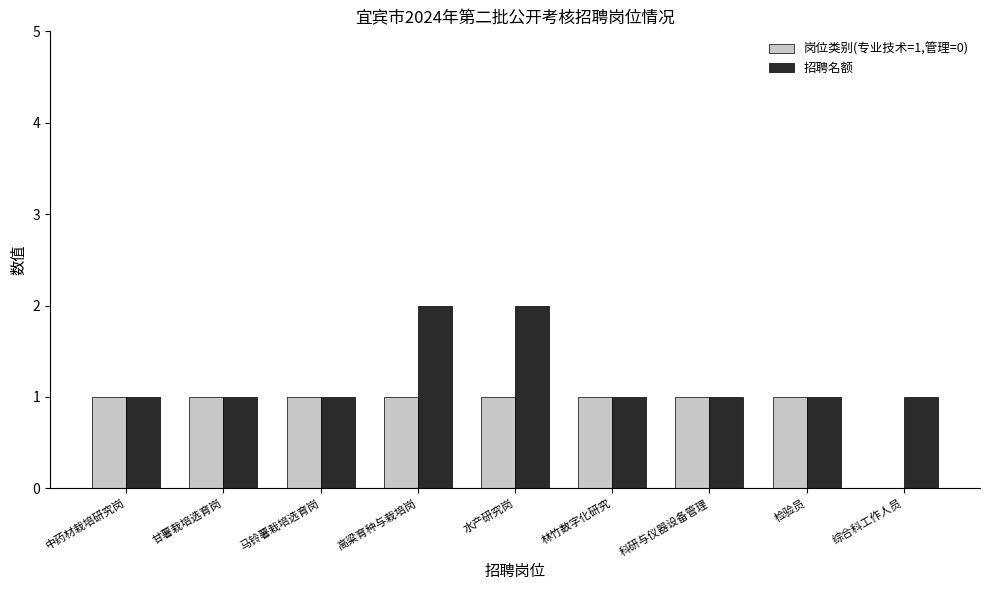

What is the total value across all series at 水产研究岗?

3